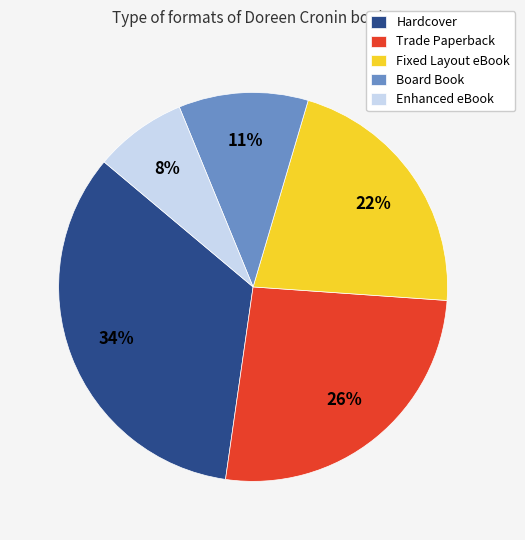

Combined, do Fixed Layout eBook and Board Book account for over 50%?

No